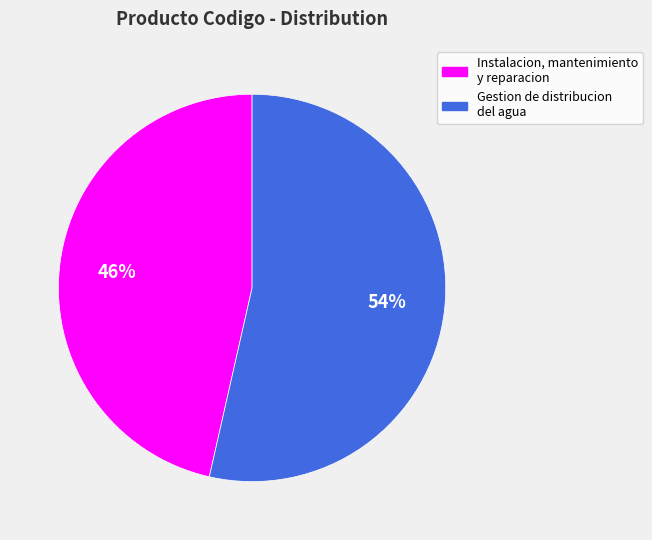

To the nearest percent, what is the combined percentage of Gestion de distribucion del agua and Instalacion, mantenimiento y reparacion?

100%